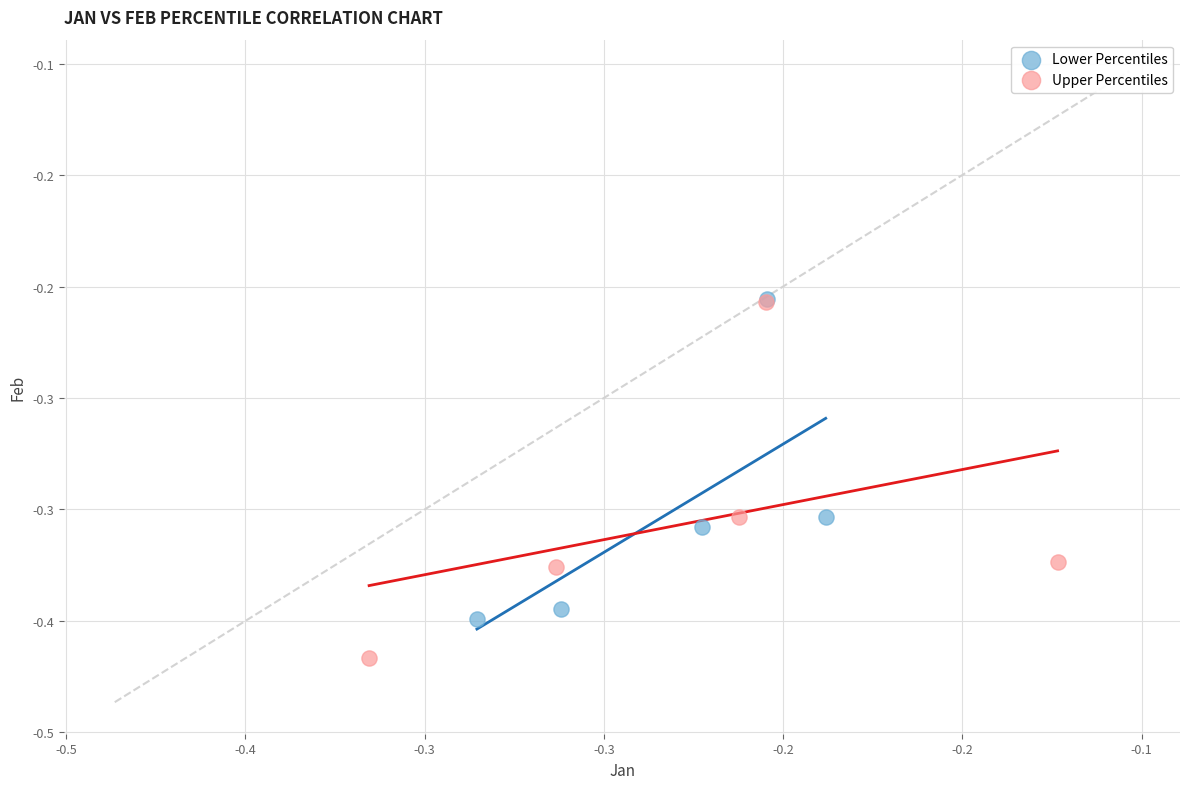

Which series has the widest spread of Y values?

Upper Percentiles